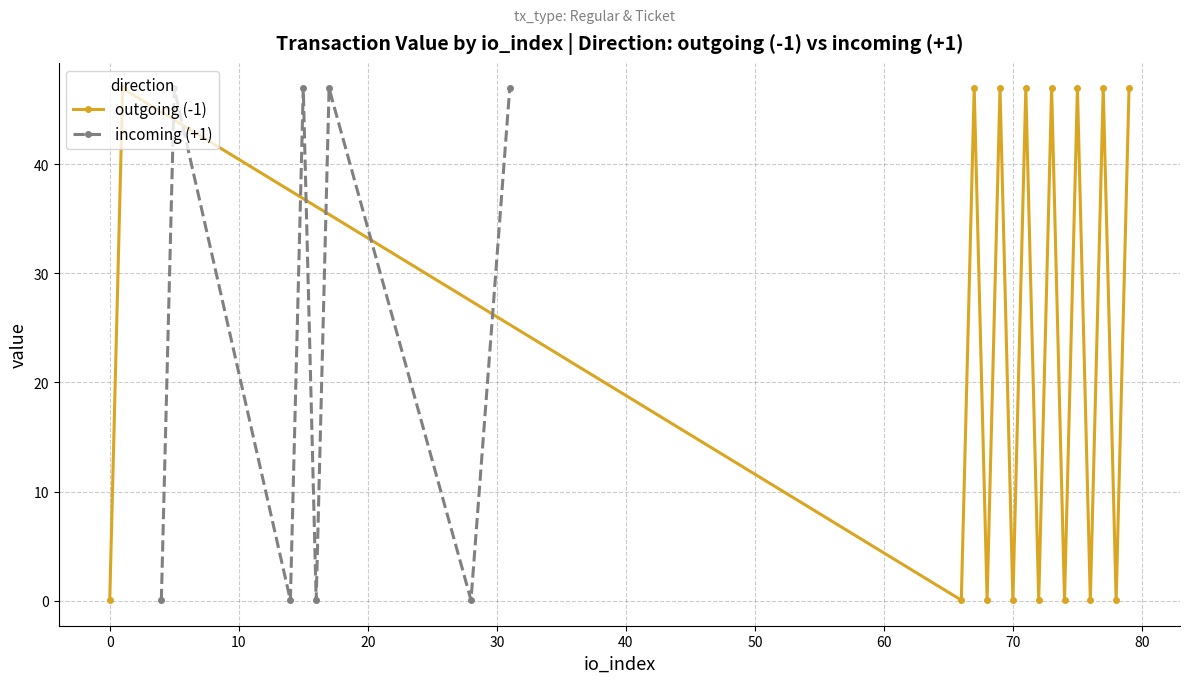

What is the highest value of the outgoing (-1) series?

47.0